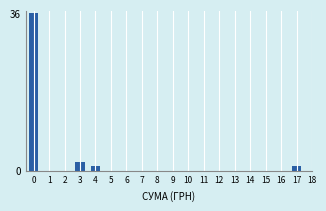

Reading left to right, extract all data points from this chart.

0=36	1=0	2=0	3=2	4=1	5=0	6=0	7=0	8=0	9=0	10=0	11=0	12=0	13=0	14=0	15=0	16=0	17=1